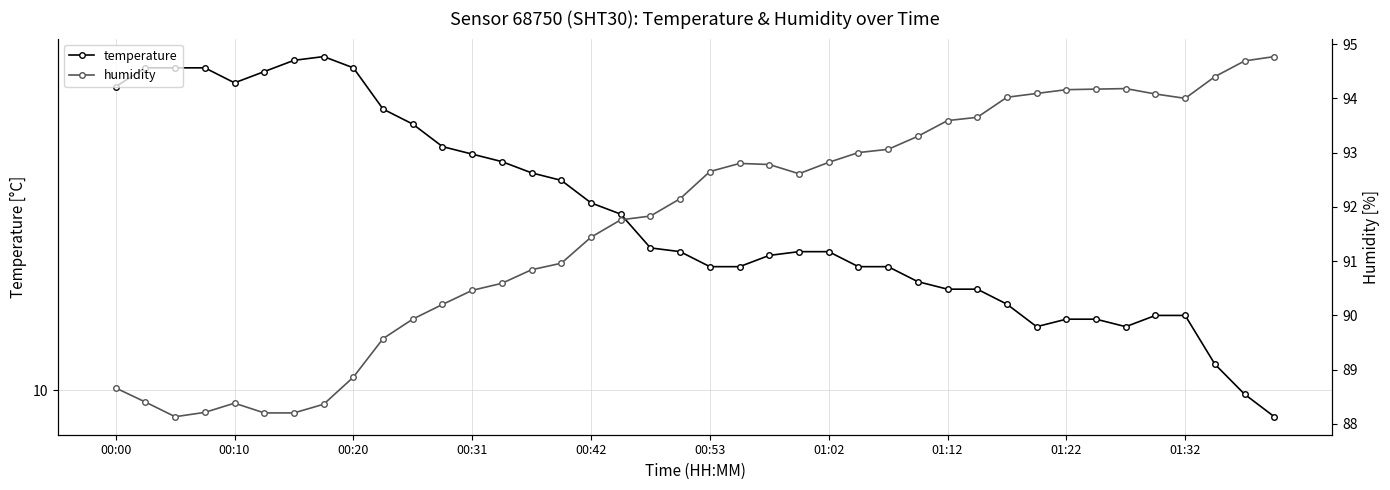

Reading left to right, extract all data points from this chart.

temperature: 10.8	10.9	10.9	10.9	10.8	10.8	10.9	10.9	10.9	10.8	10.7	10.7	10.6	10.6	10.6	10.6	10.5	10.5	10.4	10.4	10.3	10.3	10.4	10.4	10.4	10.3	10.3	10.3	10.3	10.3	10.2	10.2	10.2	10.2	10.2	10.2	10.2	10.1	10.0	9.9
humidity: 88.7	88.4	88.1	88.2	88.4	88.2	88.2	88.4	88.9	89.6	89.9	90.2	90.5	90.6	90.8	91.0	91.4	91.8	91.8	92.2	92.7	92.8	92.8	92.6	92.8	93.0	93.1	93.3	93.6	93.7	94.0	94.1	94.2	94.2	94.2	94.1	94.0	94.4	94.7	94.8